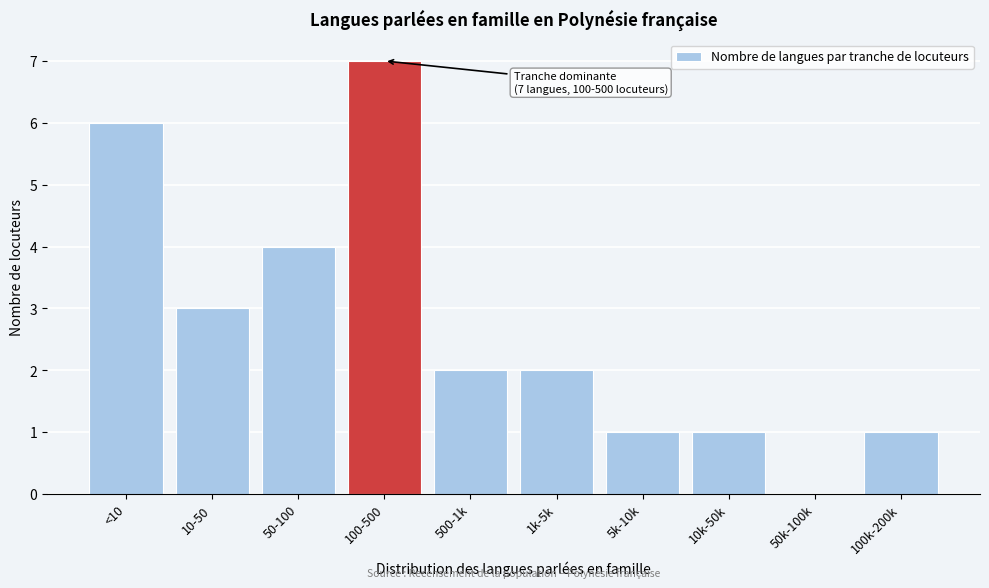

Reading right to left, transcribe all the data shown in this chart.

100k-200k=1	50k-100k=0	10k-50k=1	5k-10k=1	1k-5k=2	500-1k=2	100-500=7	50-100=4	10-50=3	<10=6